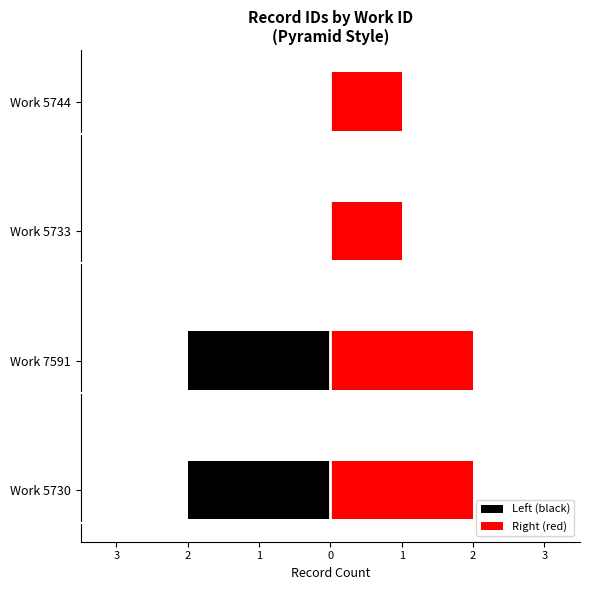

How many Left (black) values are between -2 and 0?

4